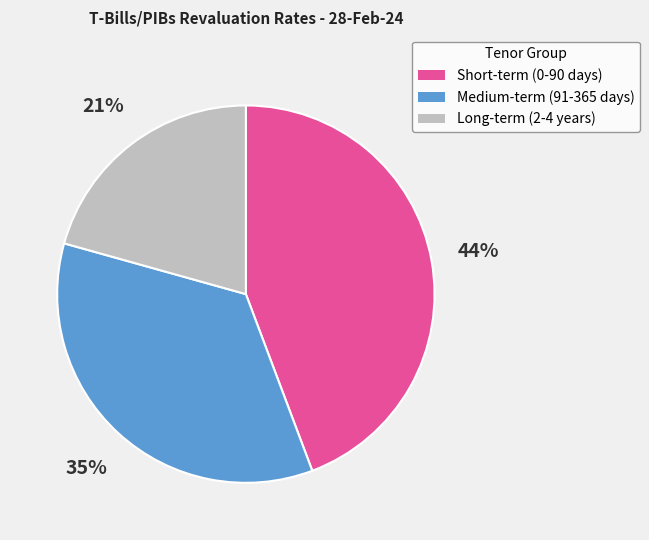

Which slice is the smallest?

Long-term (2-4 years)